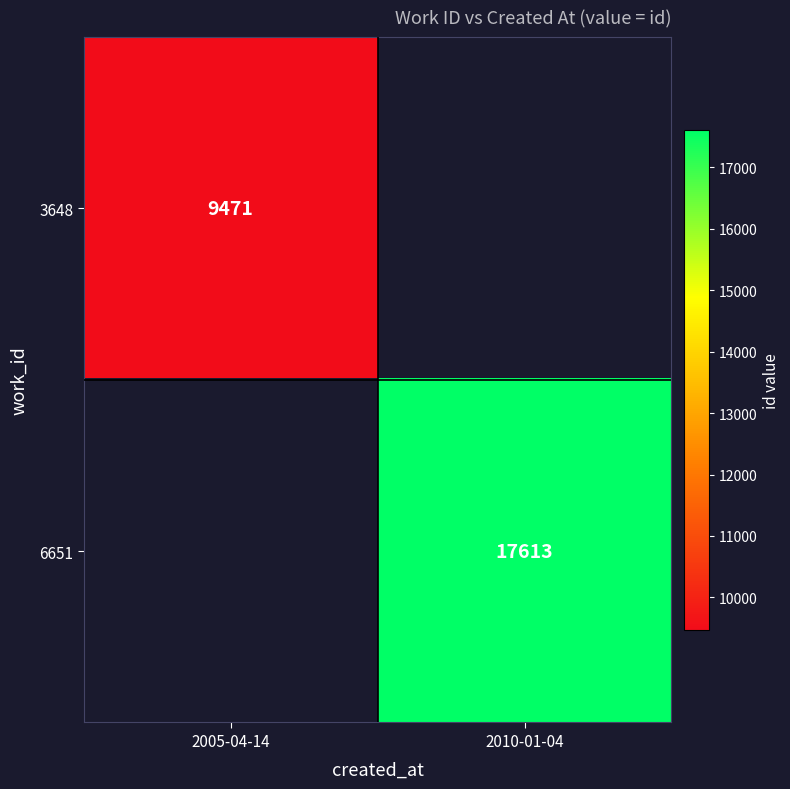

How many data points does each series have?

2